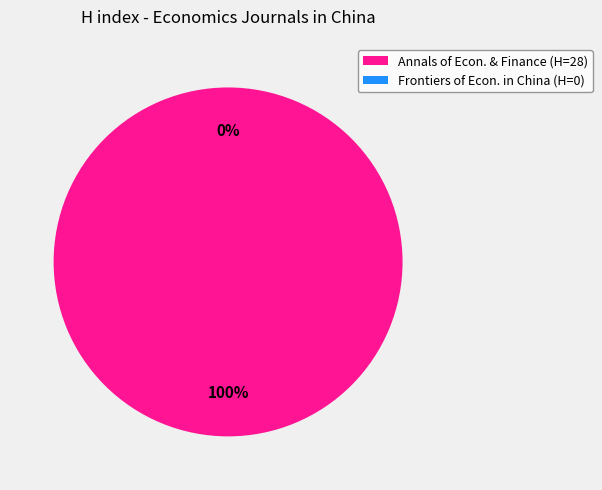

What is the majority slice?

Annals of Economics and Finance